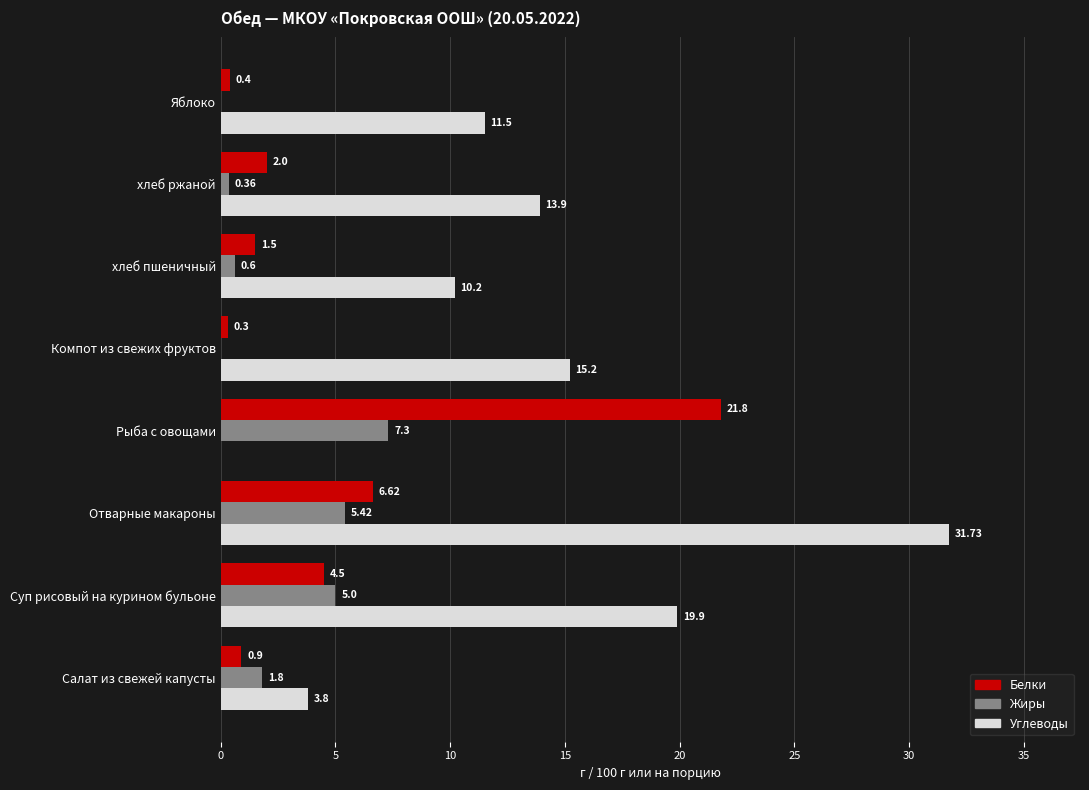

At which label is Жиры closest to 3?

Салат из свежей капусты